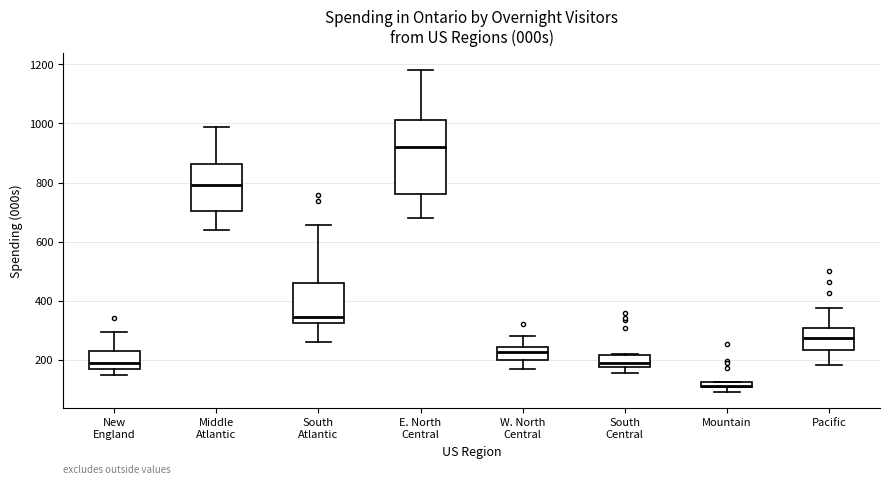

Where is the upper edge of the box for South Central on the y-axis? The values are not printed on the chart, so give them approximately, as read against the axis.

220